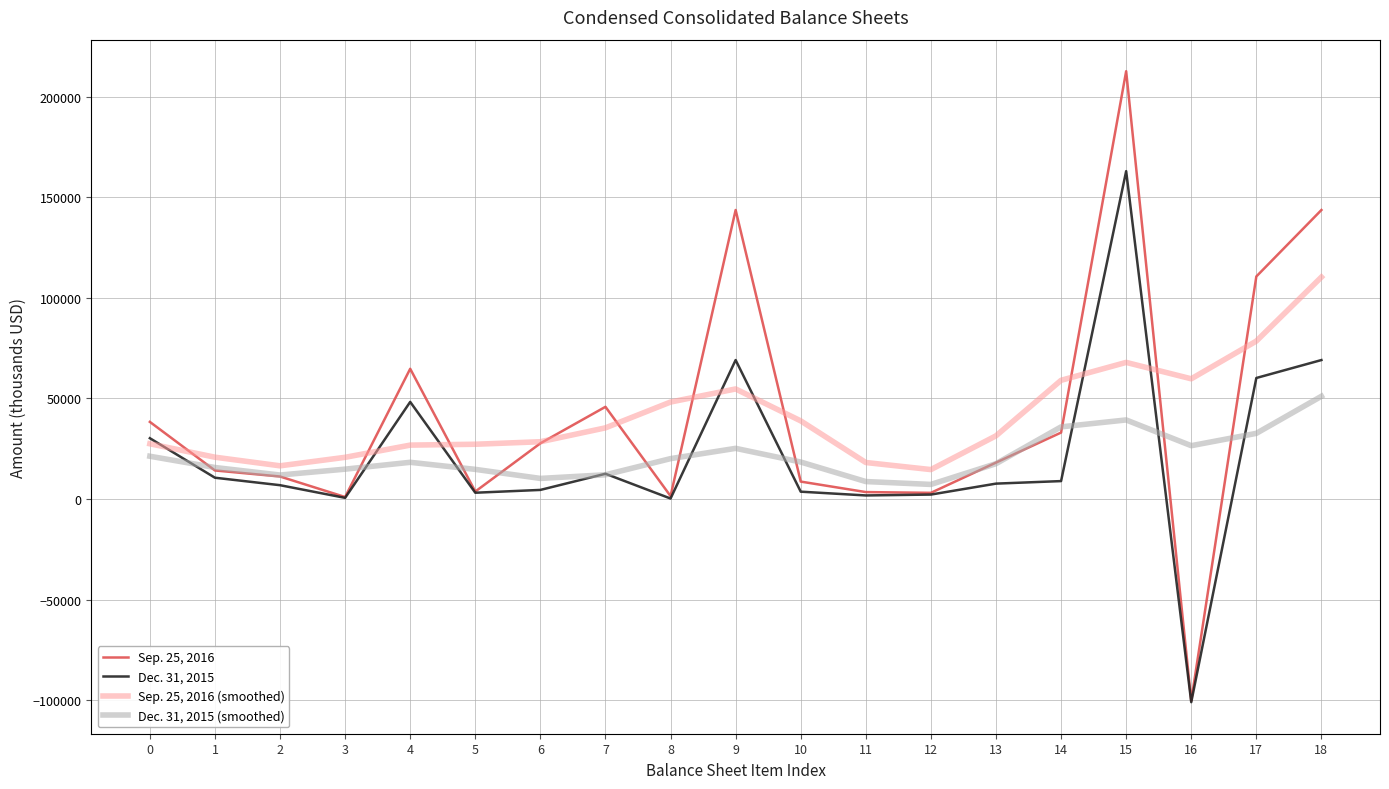

Is the value of Dec. 31, 2015 (smoothed) at 7 greater than the value of Sep. 25, 2016 at 6?

No